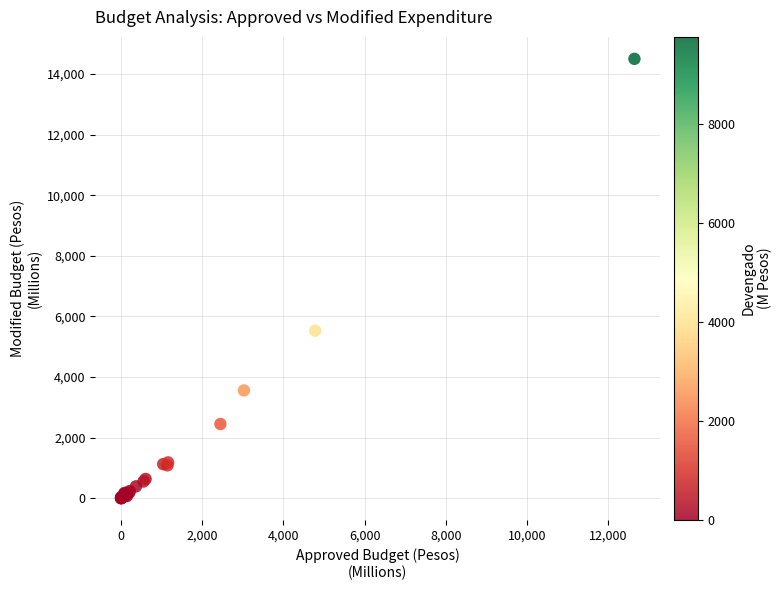

What Y value in the scatter plot is closest to 7252?

5529.6